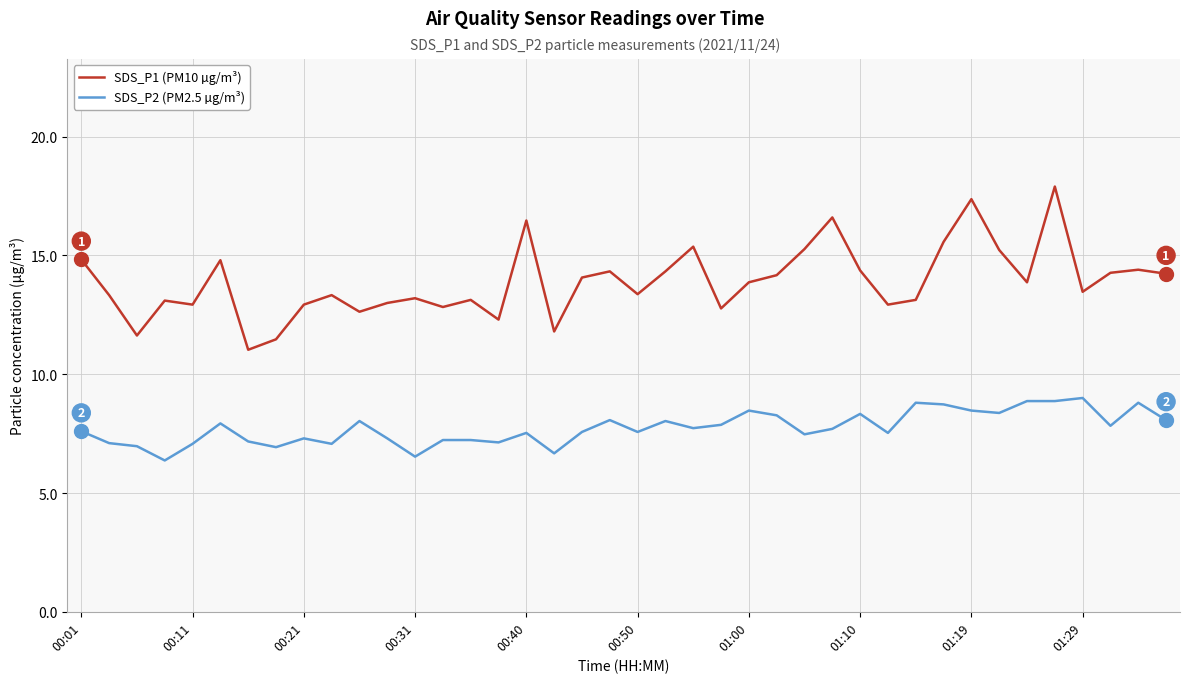

What is the maximum value for SDS_P2 (PM2.5 µg/m³)?

9.0